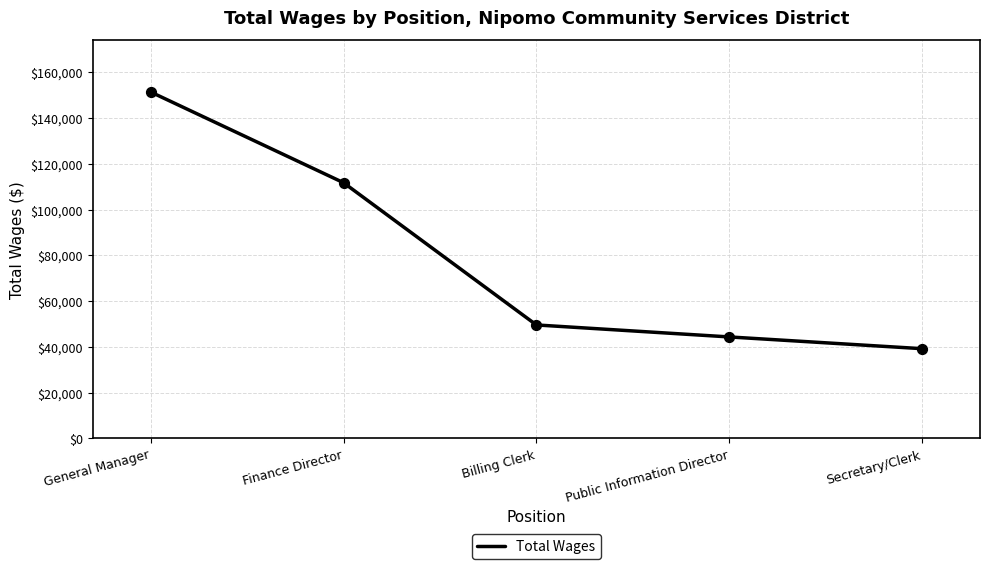

What is the ratio of the value at Finance Director to the value at General Manager?

0.7